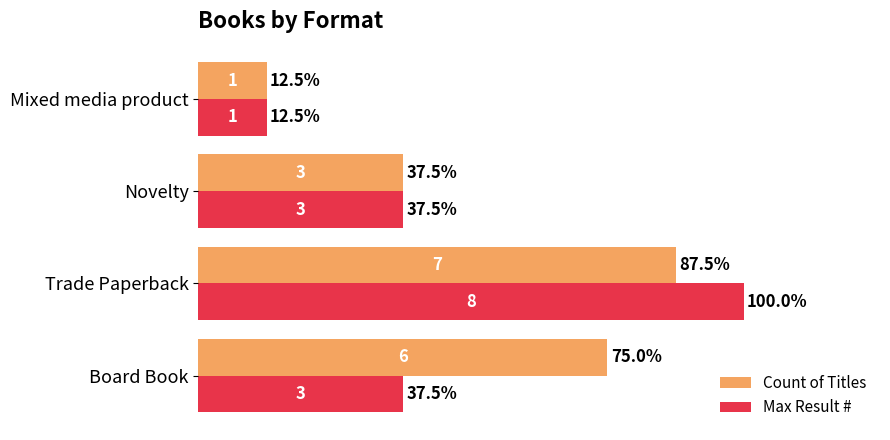

Rank the series by their maximum value, from lowest to highest.

Count of Titles, Max Result #